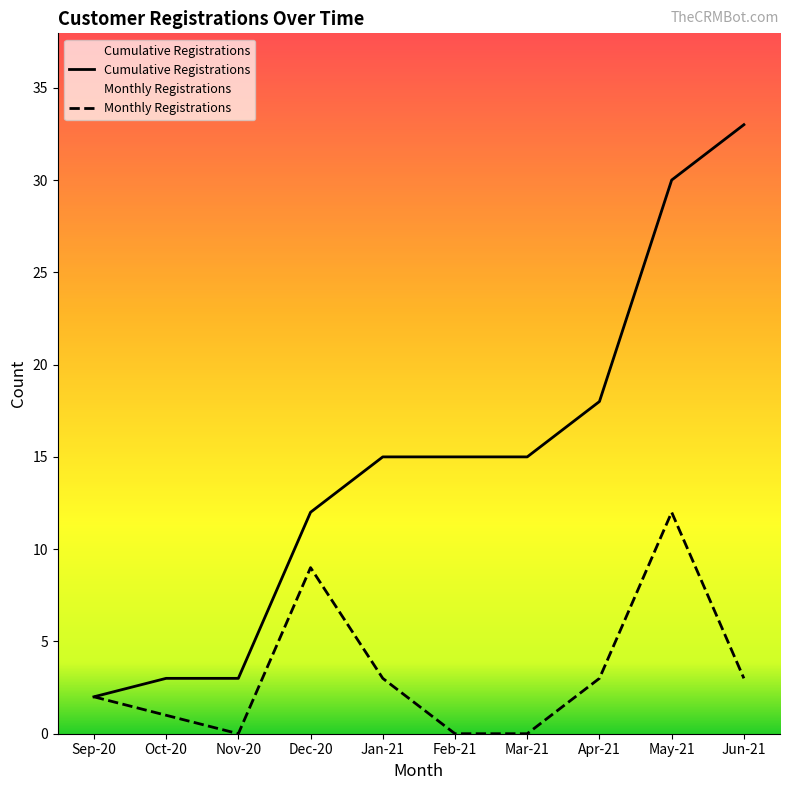

Which has a higher value, Jun-21 or Mar-21?

Jun-21